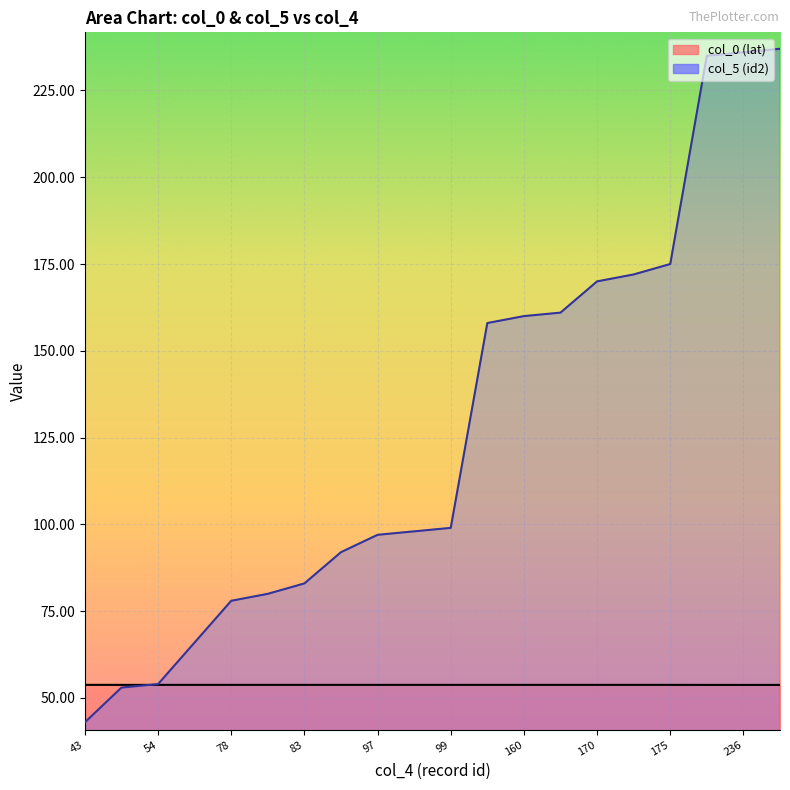

What is the value of the col_0 (lat) point at the 17th from the left?

53.8